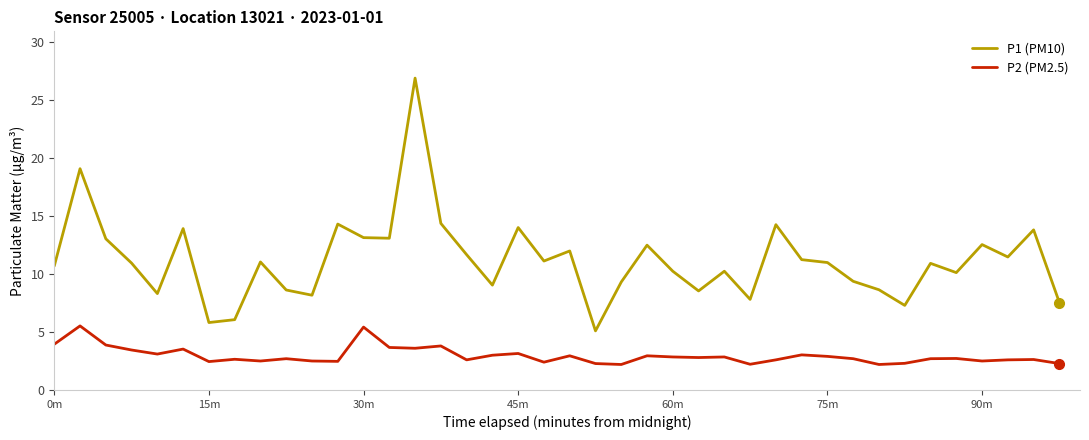

Which series has the widest spread of values?

P1 (PM10)